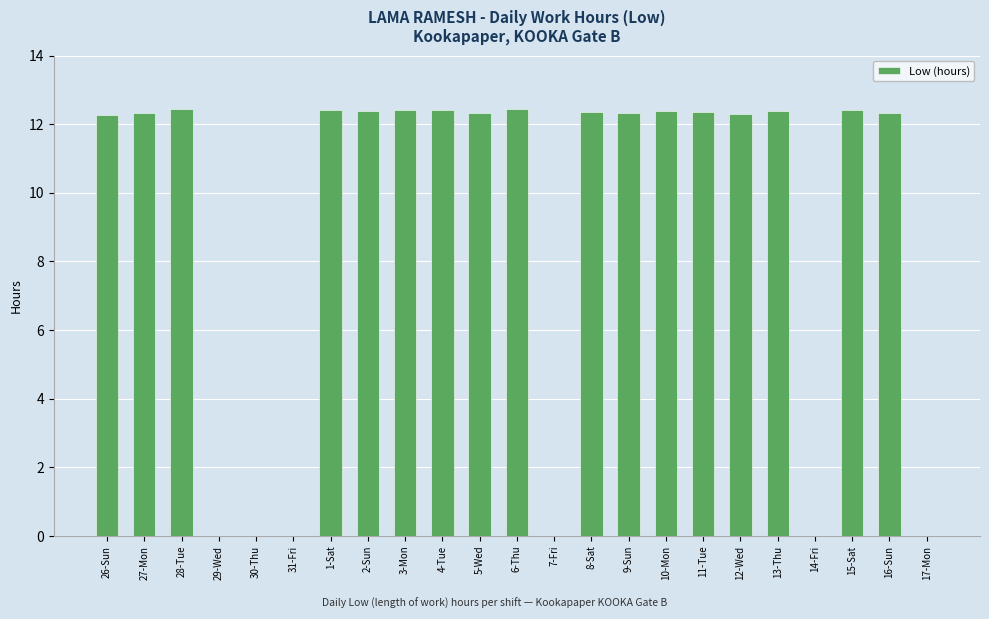

What is the sum of all values?

210.3